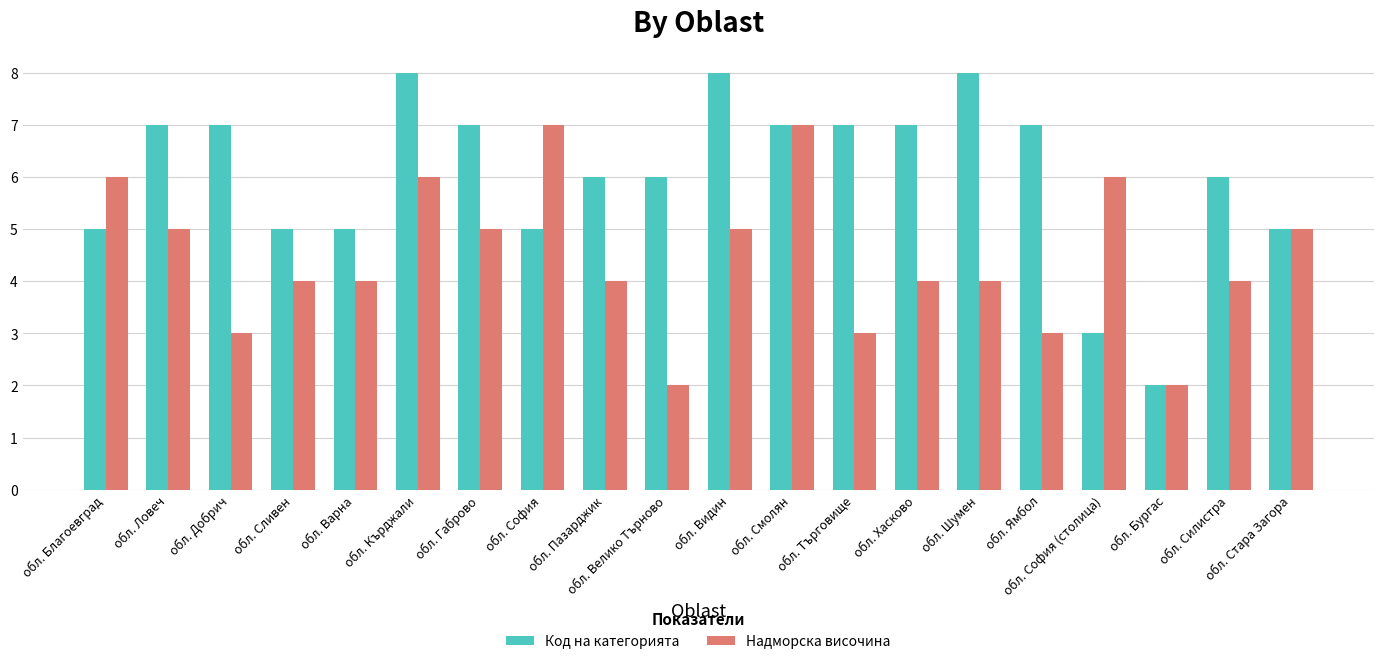

What is the difference between the highest and lowest values at обл. Хасково?

3